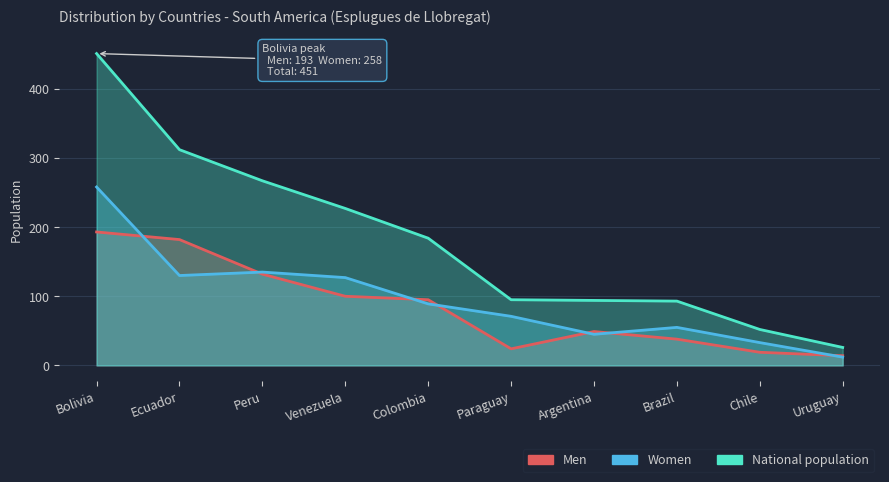

Where does the Women series first go above 89?

Bolivia